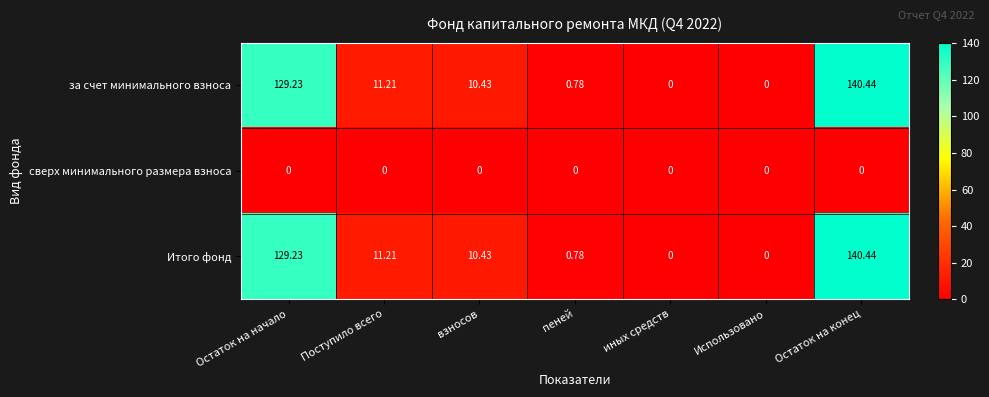

At which category is the sum across all series the highest?

Остаток на конец